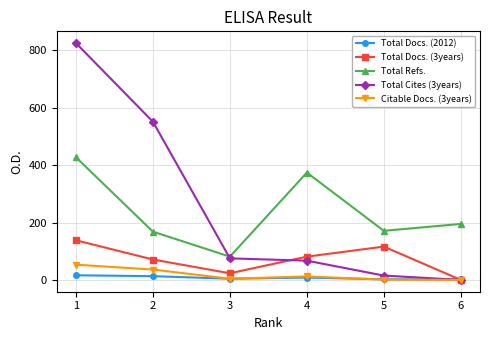

The value of Total Refs. at 5 is 302. True or false?

False